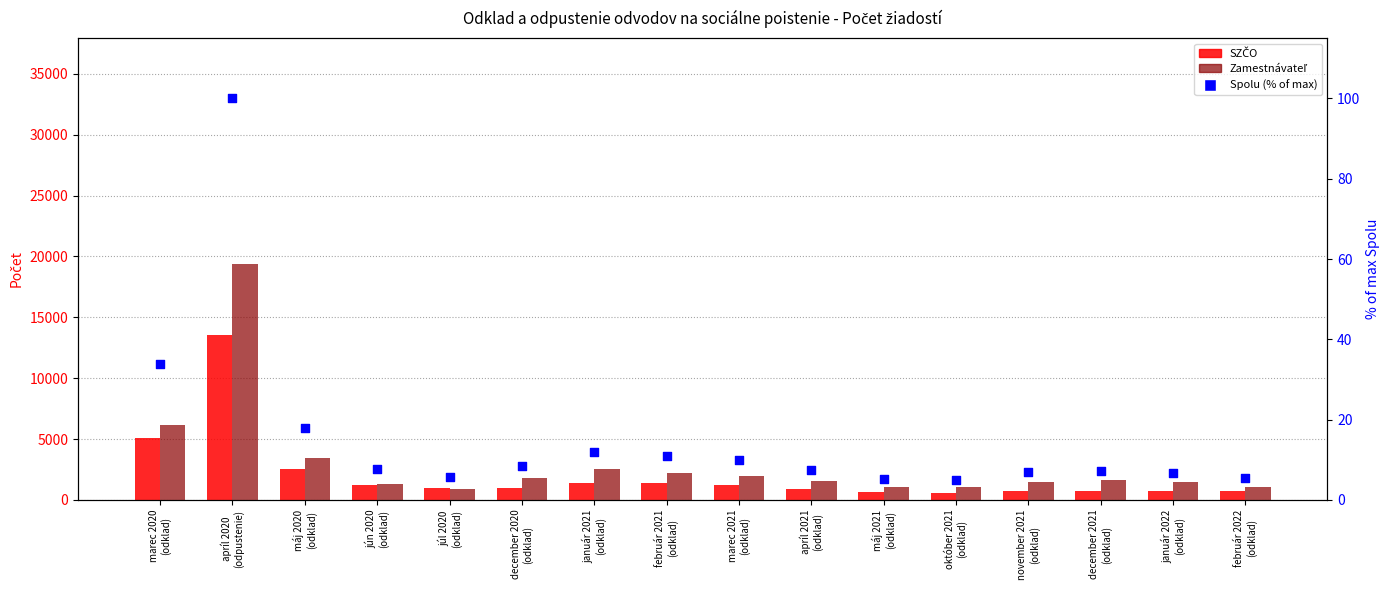

Which series has the largest Y range (max minus min)?

Zamestnávateľ